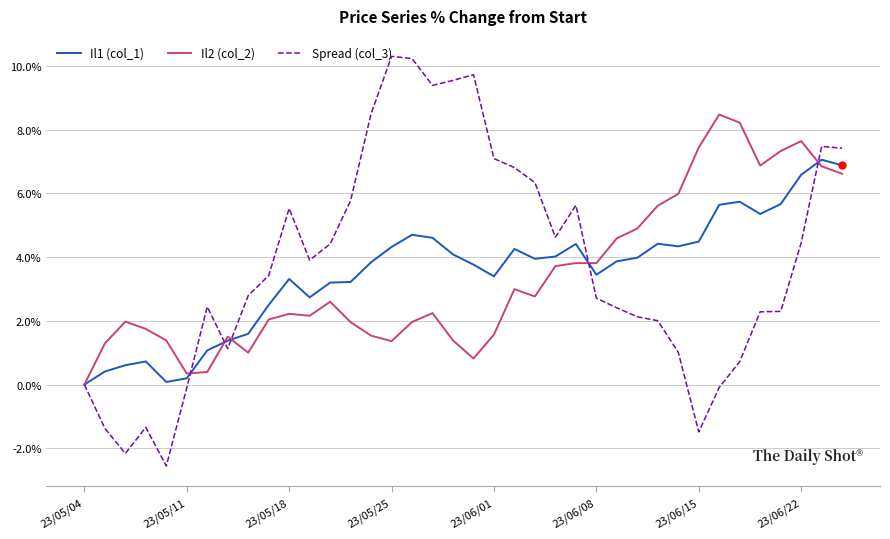

What is the lowest value of the Spread (col_3) series?

-2.6